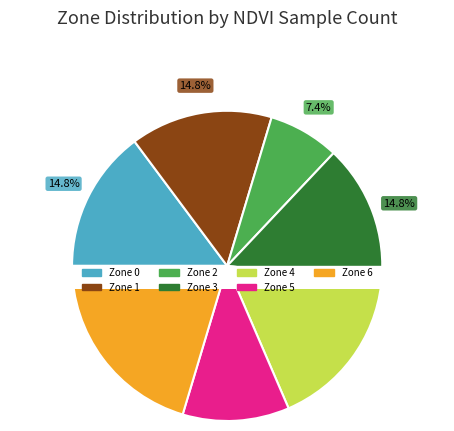

How many segments does this pie chart have?

7